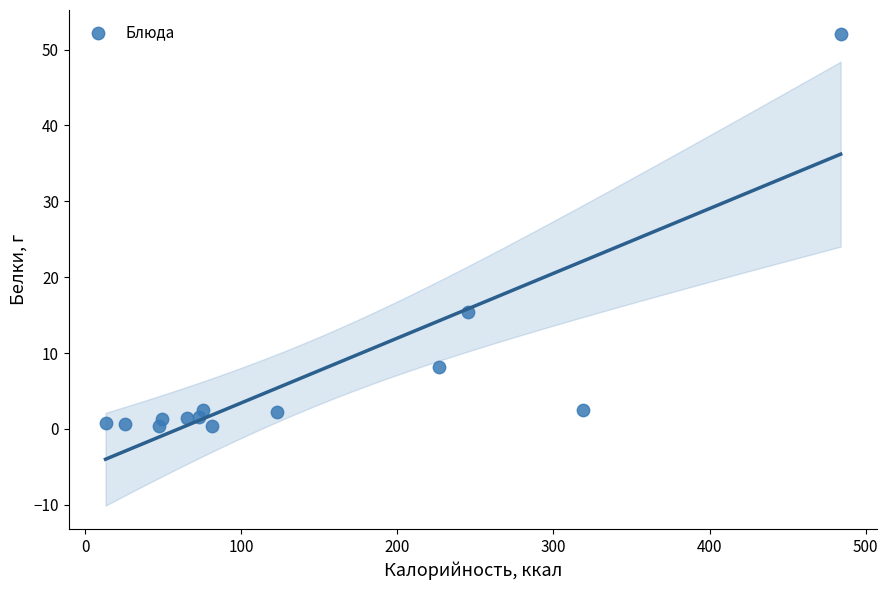

What is the range of Y values (max minus min)?

51.7